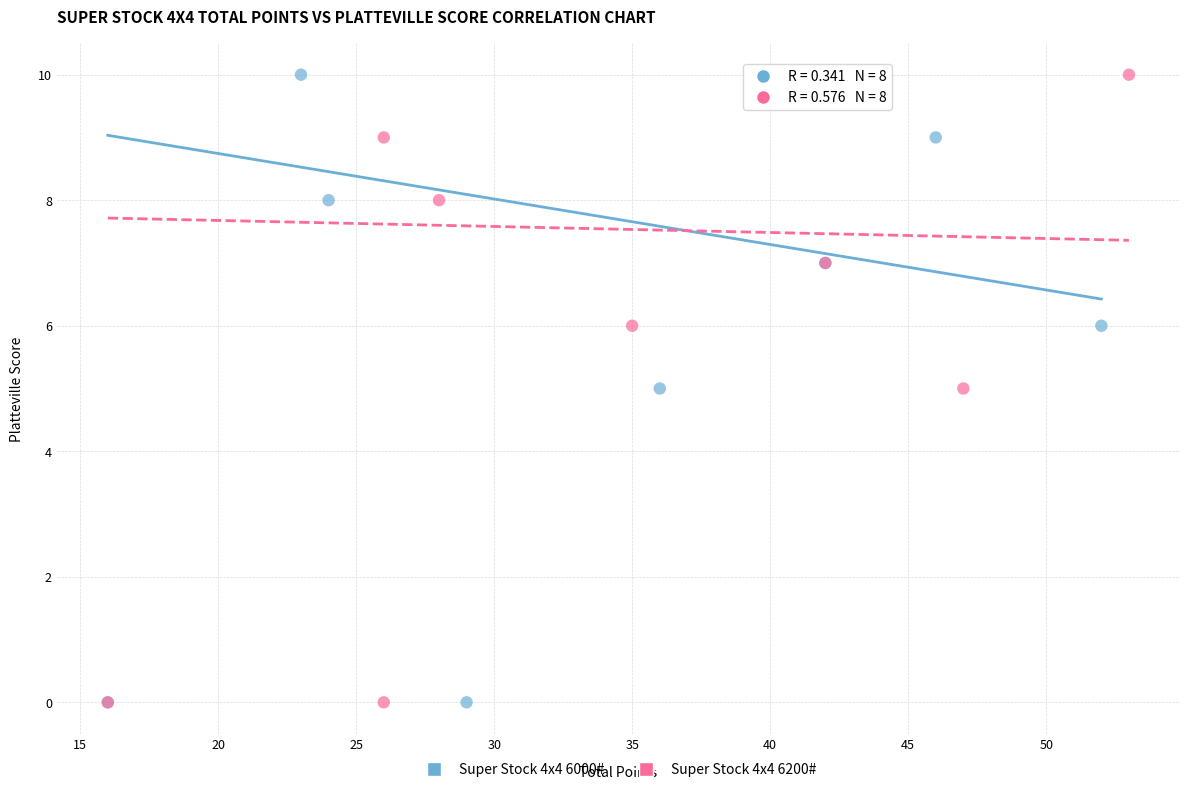

What are all the series names shown in the legend?

Super Stock 4x4 6000#, Super Stock 4x4 6200#